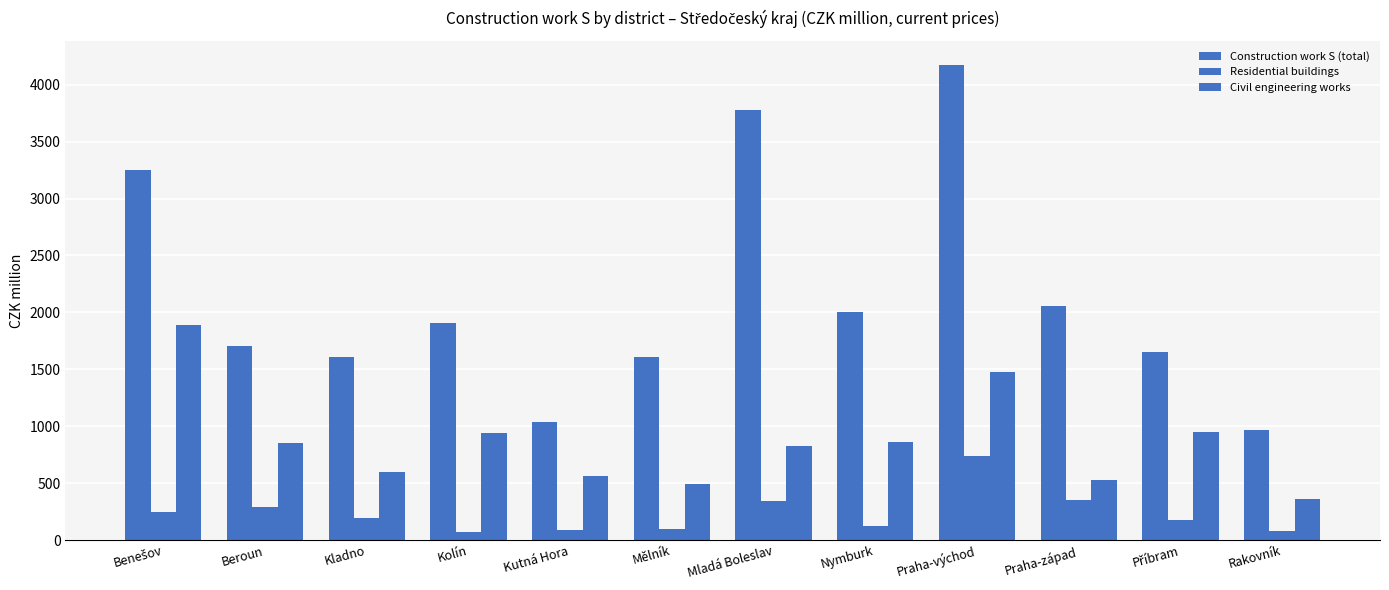

Count the number of data series in this chart.

3